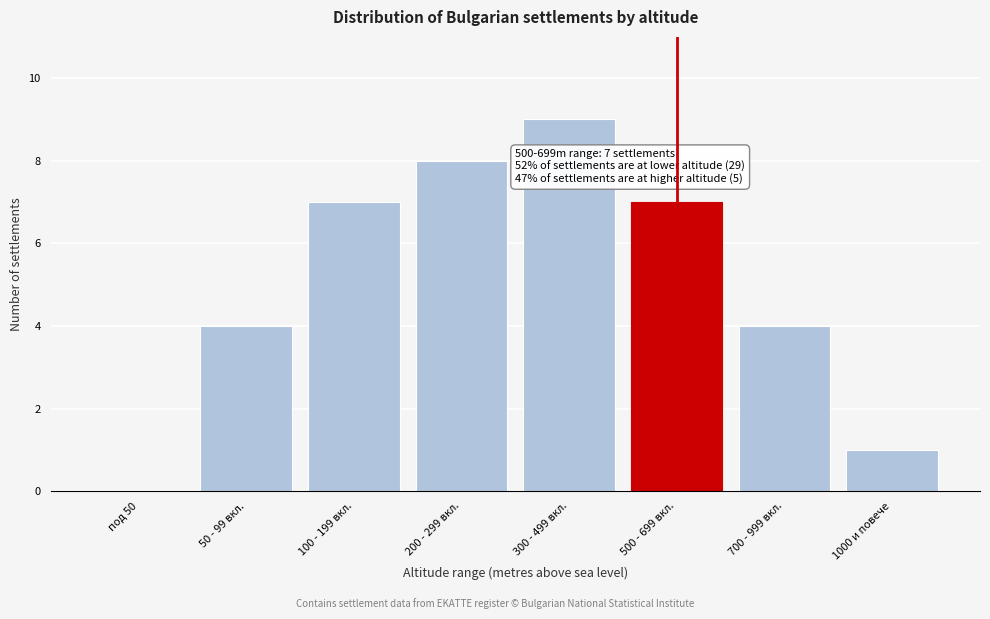

Reading left to right, transcribe all the data shown in this chart.

под 50=0	50 - 99 вкл.=4	100 - 199 вкл.=7	200 - 299 вкл.=8	300 - 499 вкл.=9	500 - 699 вкл.=7	700 - 999 вкл.=4	1000 и повече=1